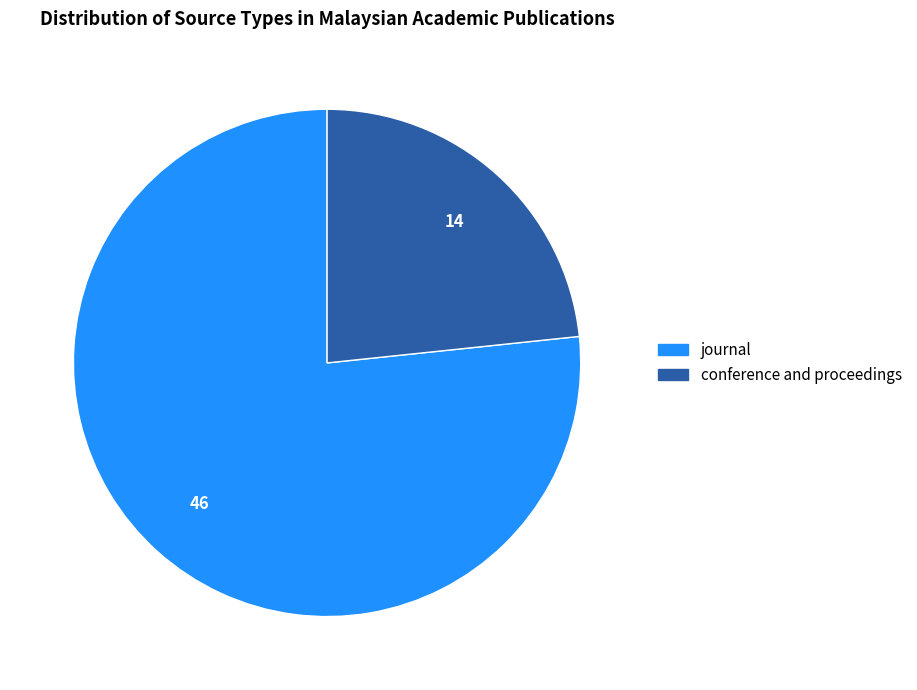

What is the smallest slice in the pie chart?

conference and proceedings